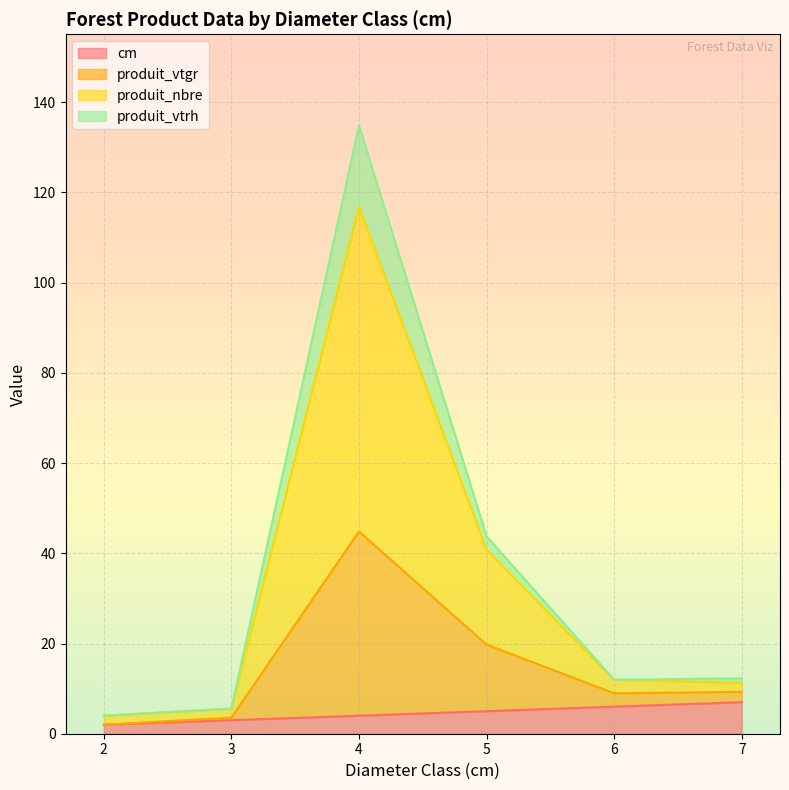

True or false: cm and produit_vtgr intersect in this chart.

False